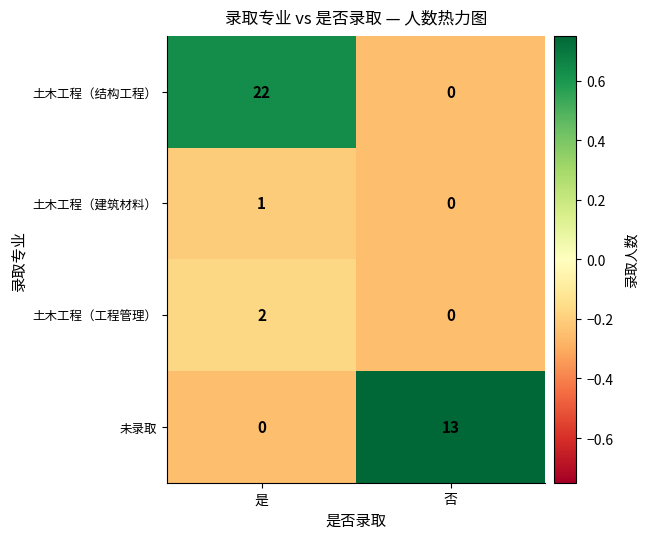

What is the difference between the maximum and minimum values in the 土木工程（结构工程） series?

22